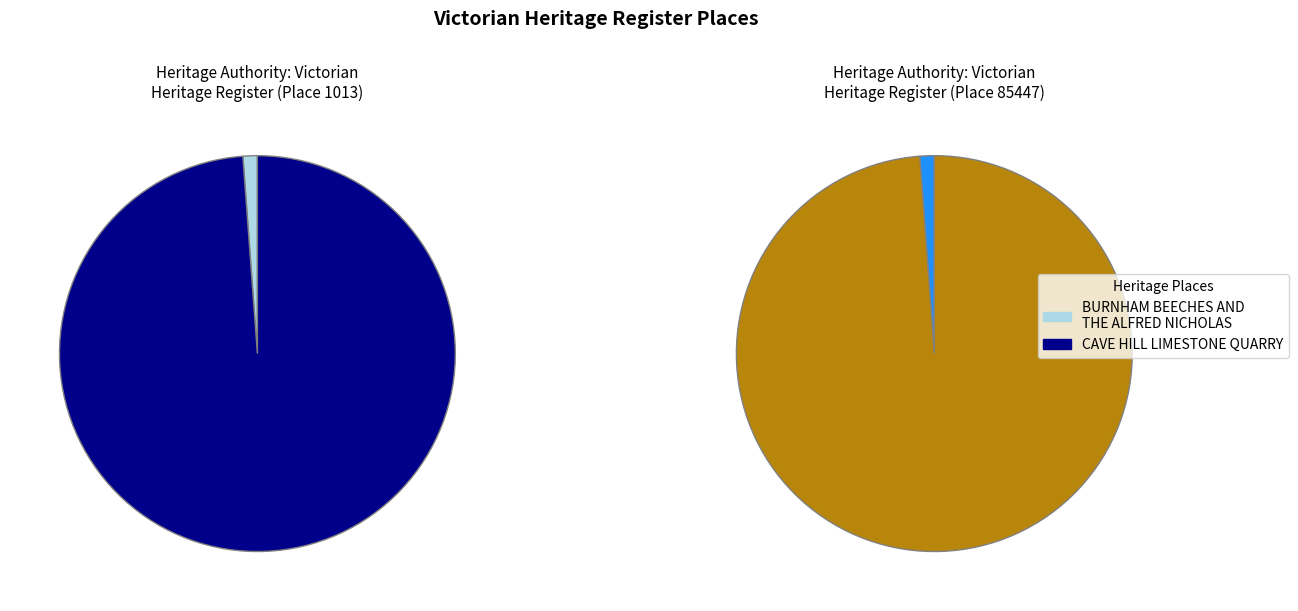

Is the sum of CAVE HILL LIMESTONE QUARRY and BURNHAM BEECHES AND THE ALFRED NICHOLAS greater than half?

Yes